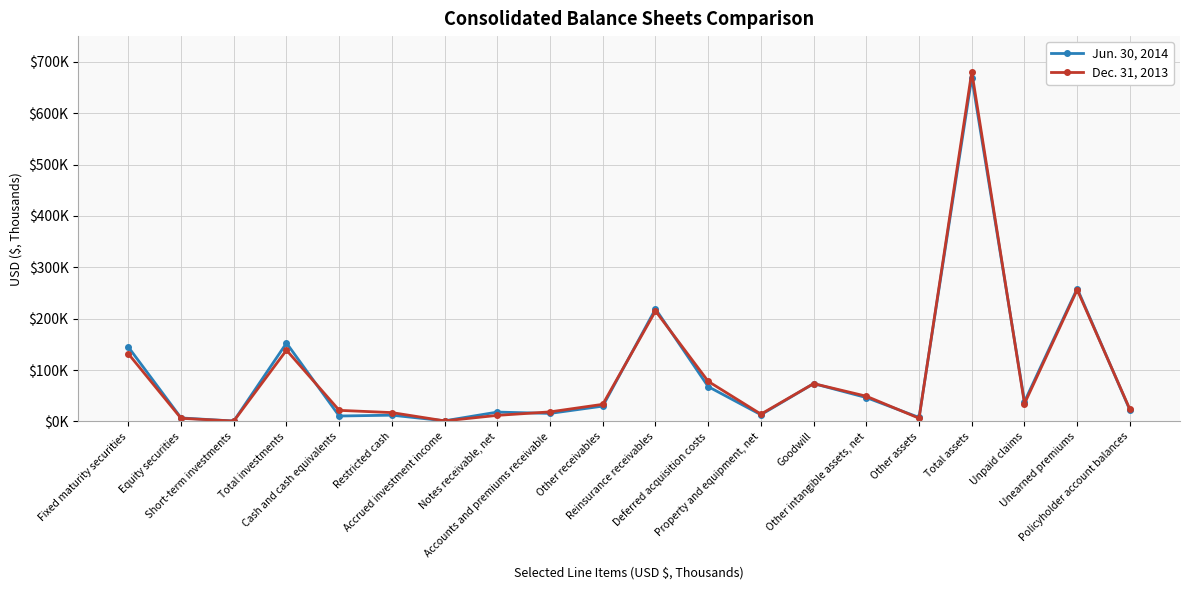

What is the label of the 8th point from the right?

Property and equipment, net